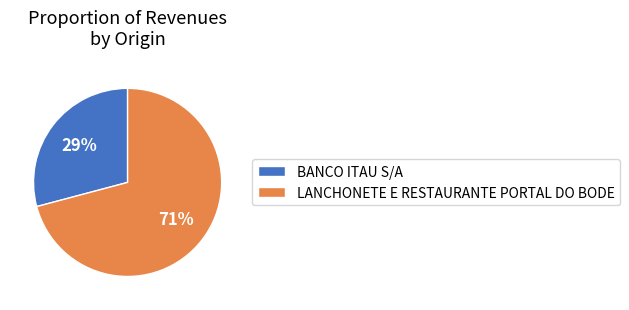

Which category has the biggest portion of the pie?

LANCHONETE E RESTAURANTE PORTAL DO BODE